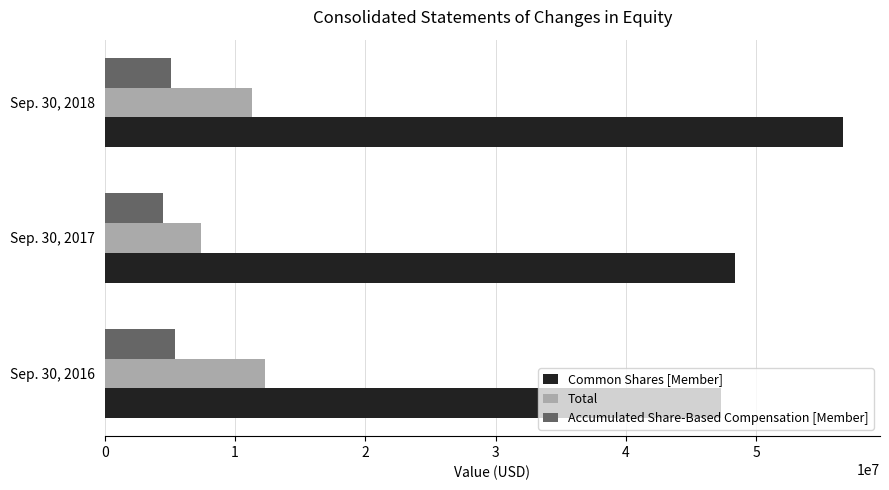

At which category is the sum across all series the highest?

Sep. 30, 2018